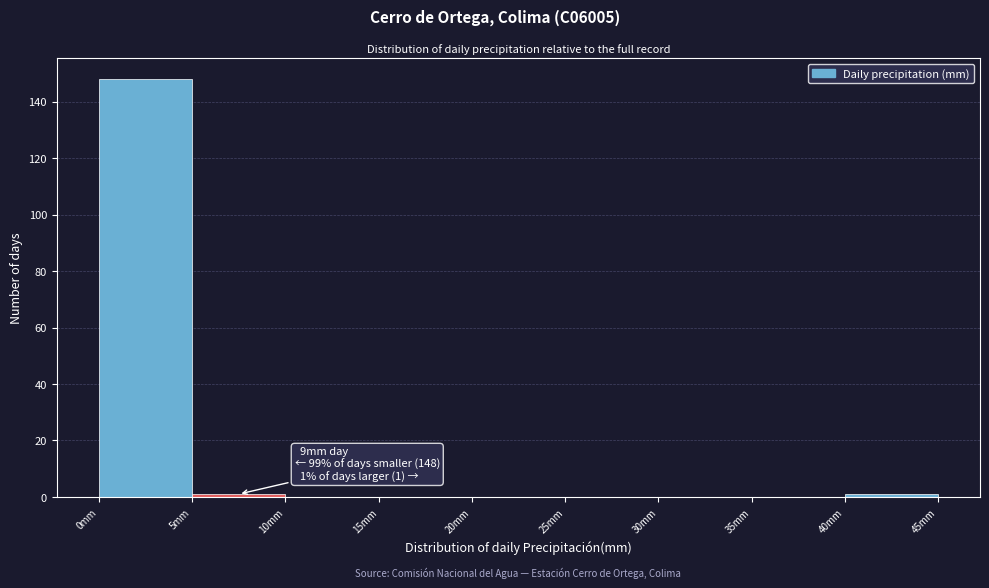

Over which range of the x-axis is the bar tallest?

0 to 5